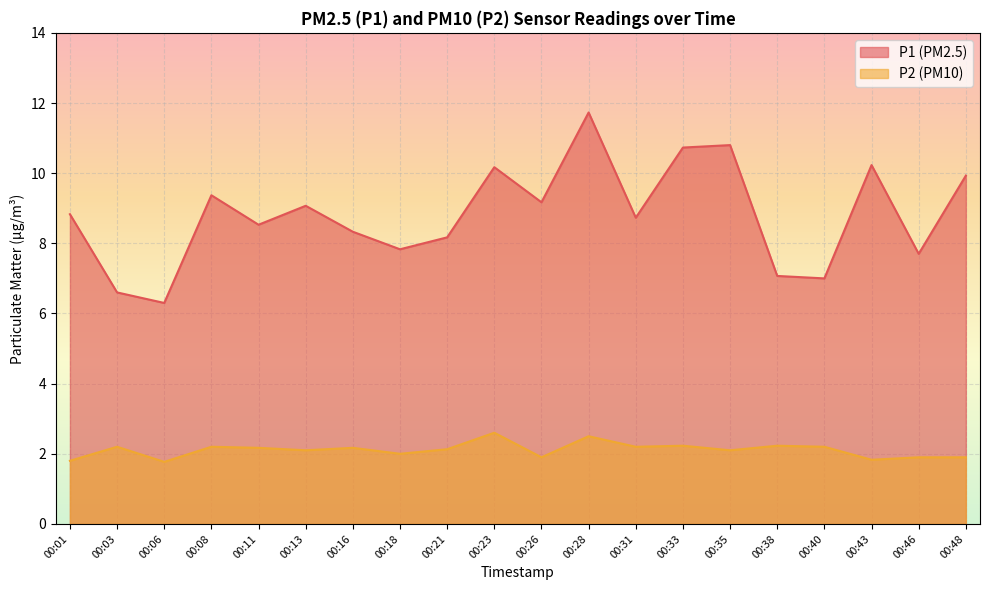

What is the greatest value displayed?

11.7